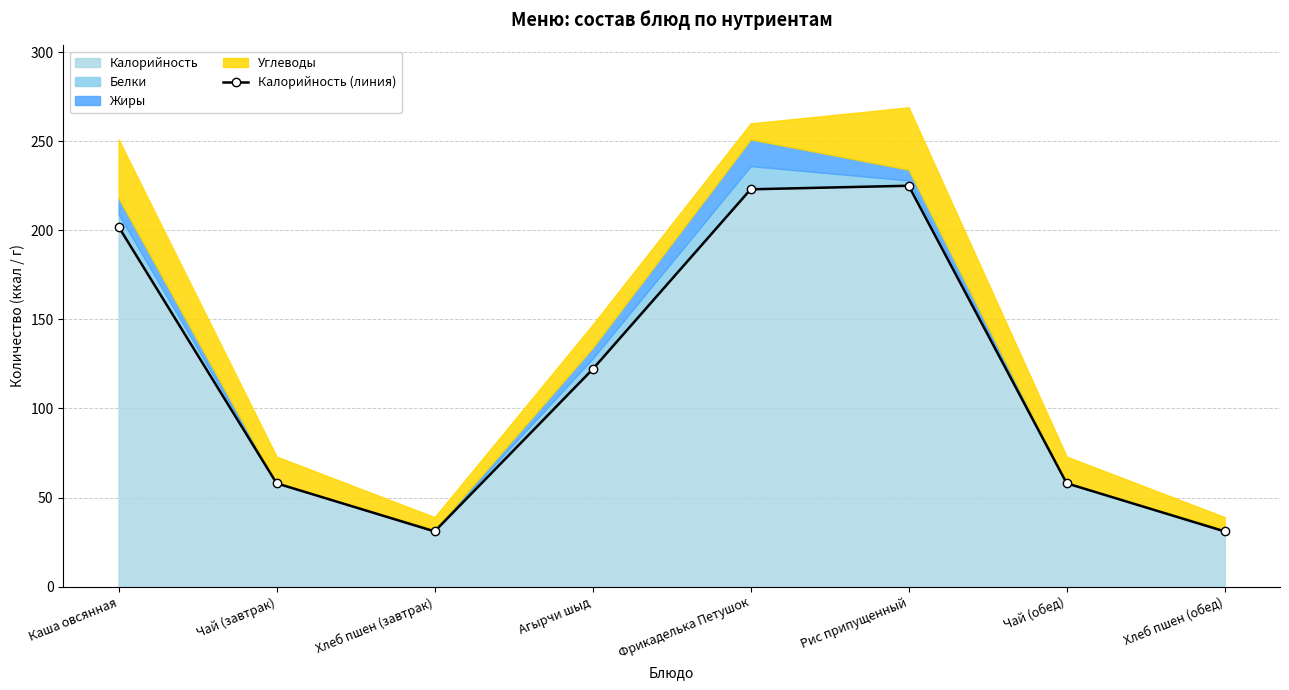

What is the sum of all values?

950